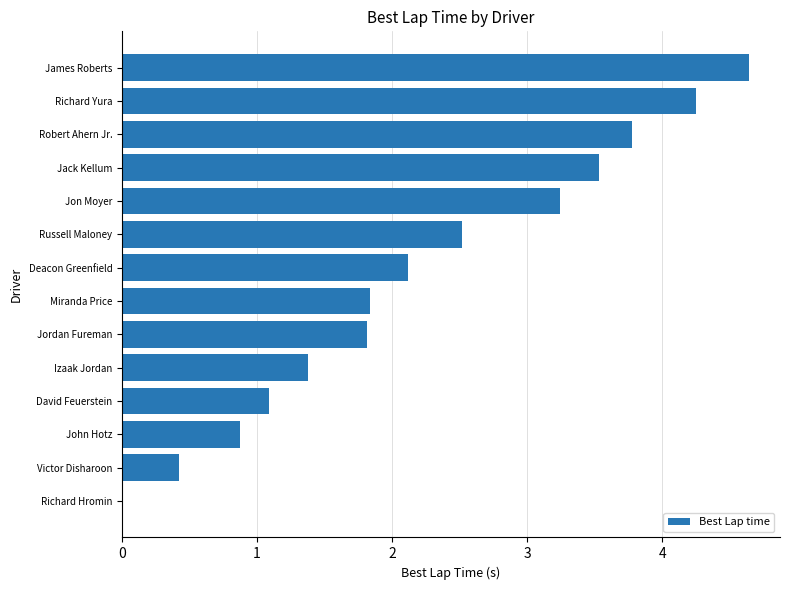

Is it true that the value at Richard Hromin is 0.0?

True